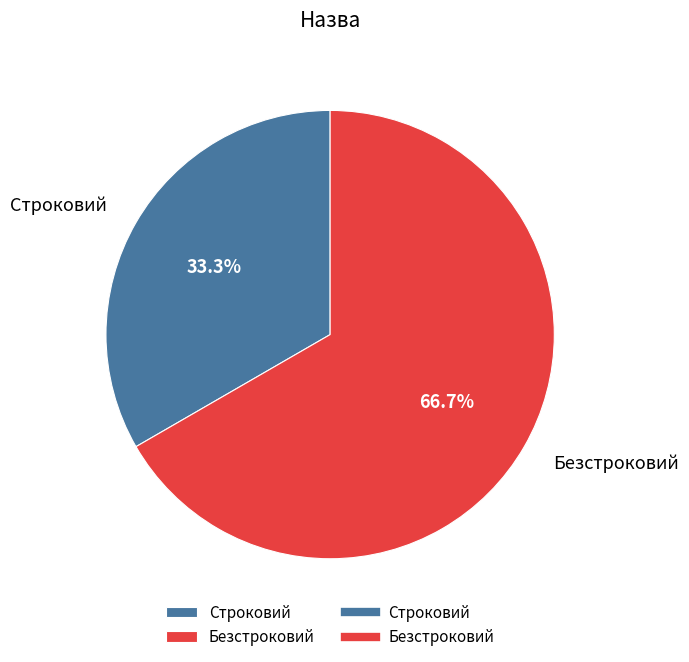

Combined, what portion of the pie is Строковий and Безстроковий?

100.0%